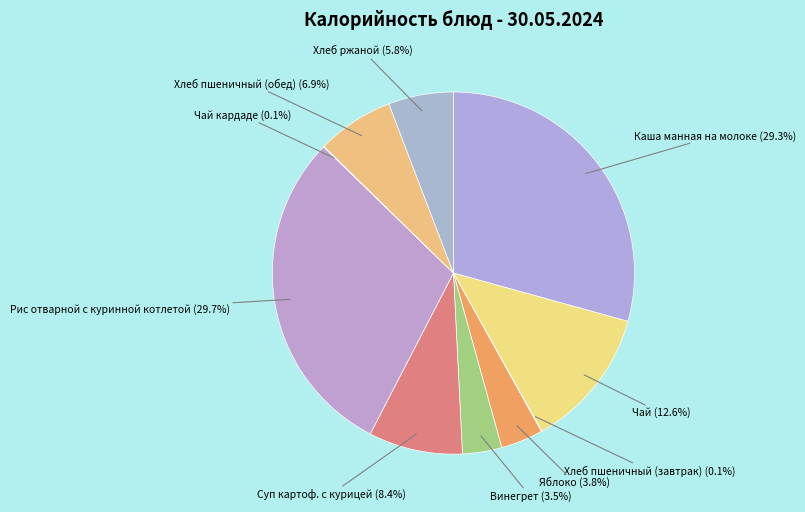

Between Рис отварной с куринной котлетой (29.7%) and Винегрет (3.5%), which is larger?

Рис отварной с куринной котлетой (29.7%)